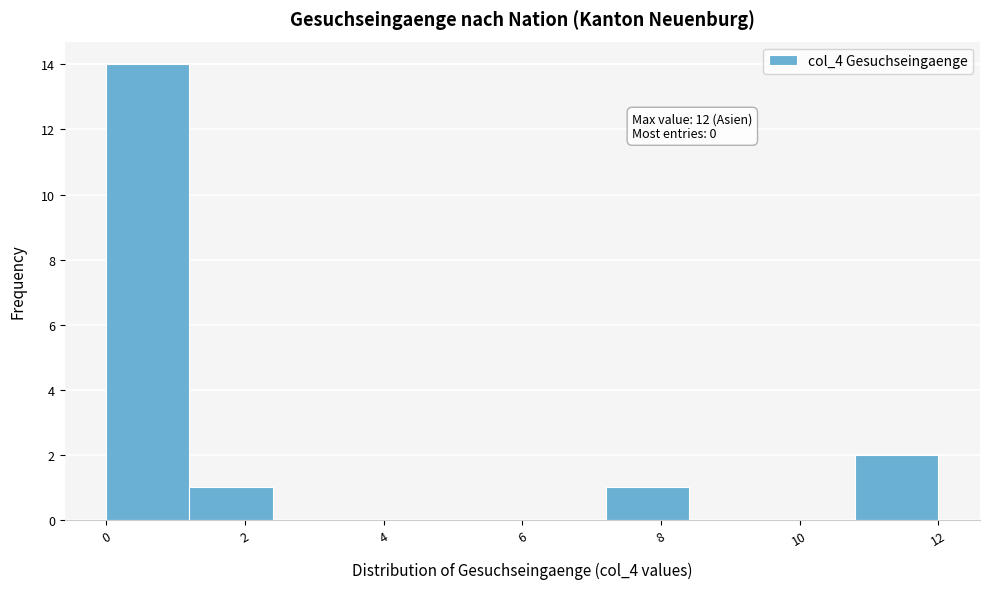

Which range on the x-axis has the tallest bar?

0.0 to 1.2